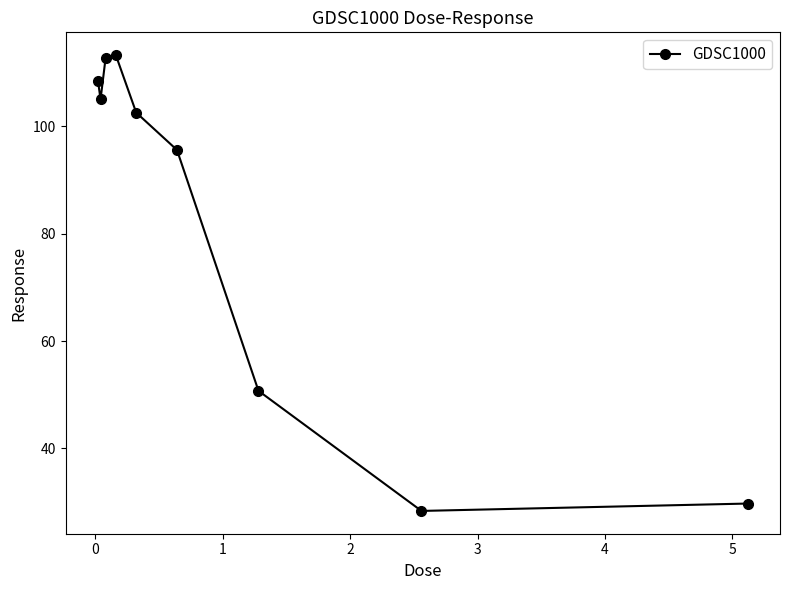

What is the smallest value displayed?

28.4